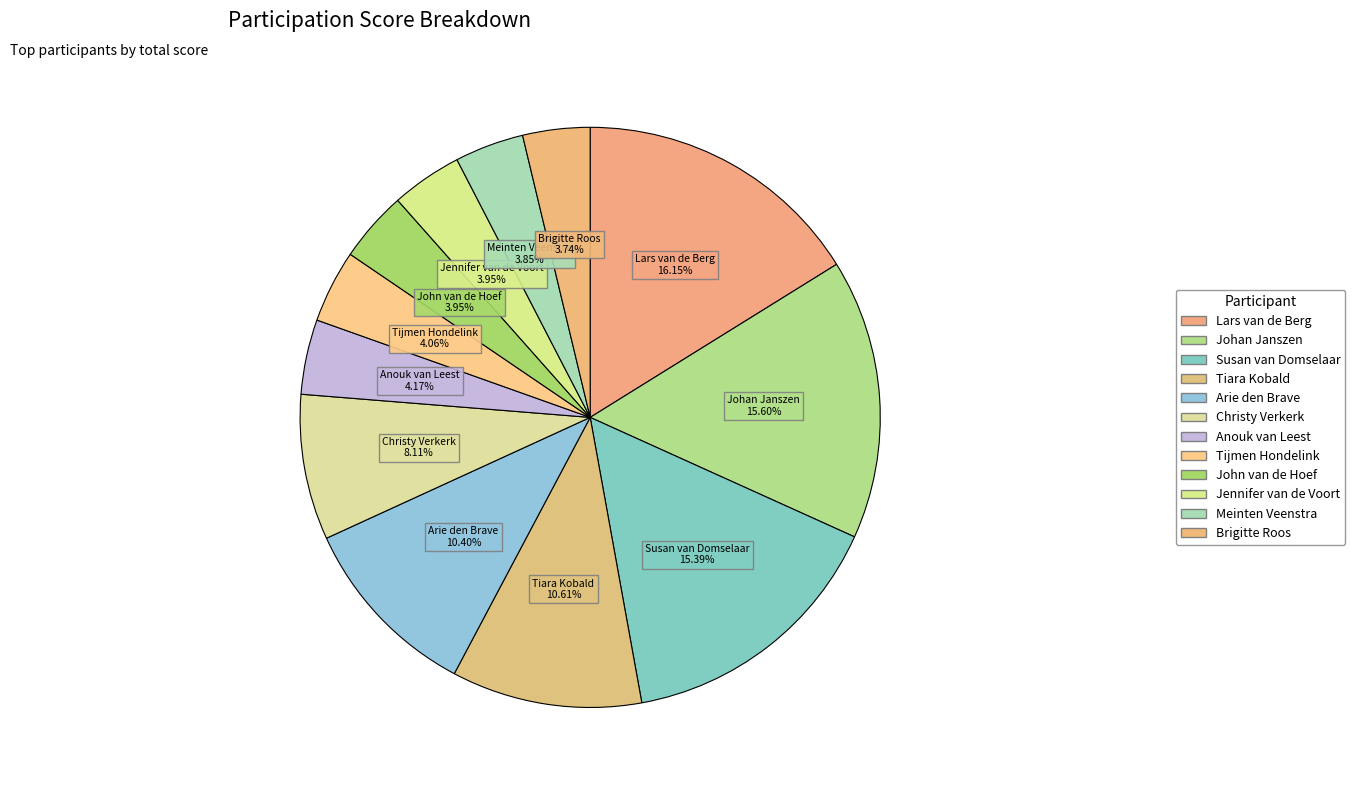

To the nearest percent, what is the difference between the Lars van de Berg and Meinten Veenstra slice percentages?

12%